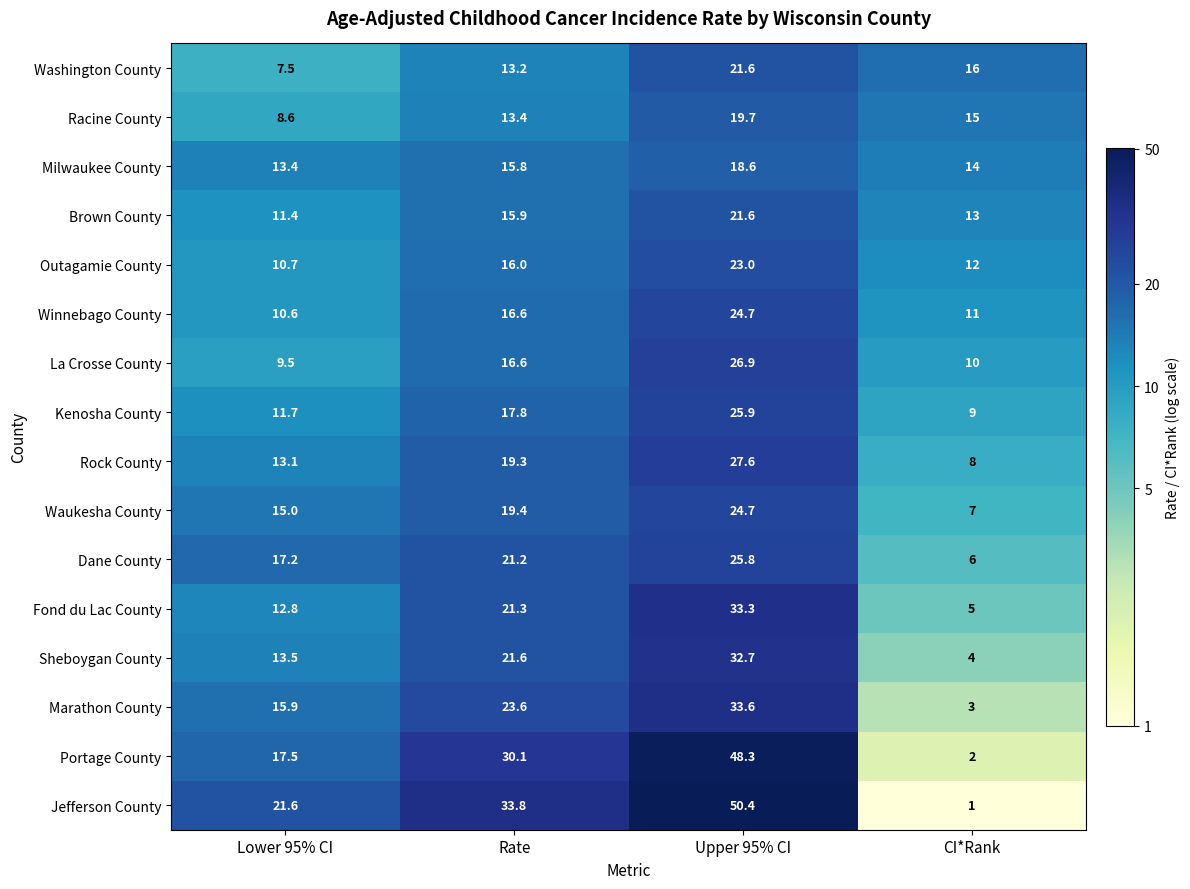

Which category has the highest value in the Rock County series?

Upper 95% CI